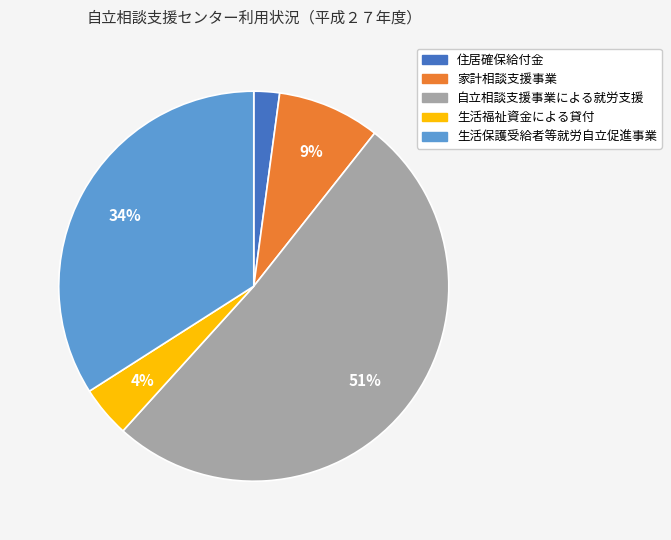

Rank the categories by value from lowest to highest.

住居確保給付金, 生活福祉資金による貸付, 家計相談支援事業, 生活保護受給者等就労自立促進事業, 自立相談支援事業による就労支援